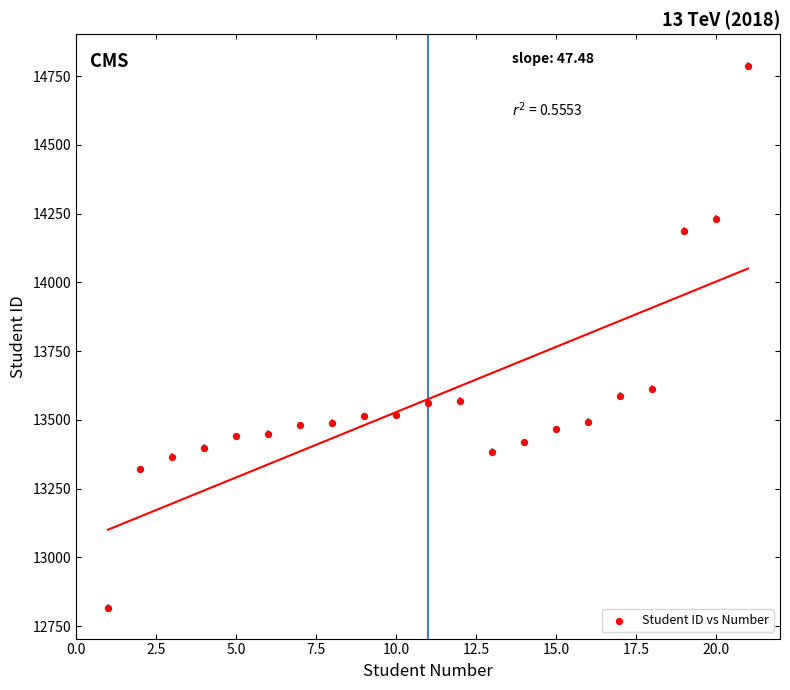

What Y value in the scatter plot is closest to 13802?

13612